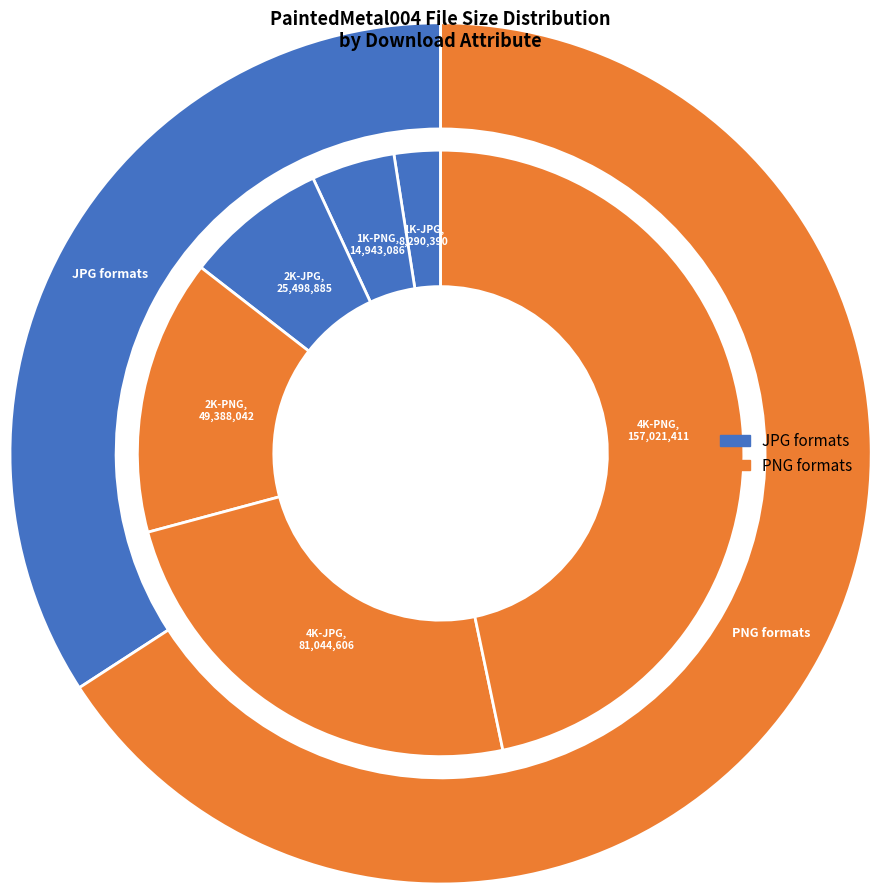

Rank the categories by value from highest to lowest.

4K-PNG, 4K-JPG, 2K-PNG, 2K-JPG, 1K-PNG, 1K-JPG